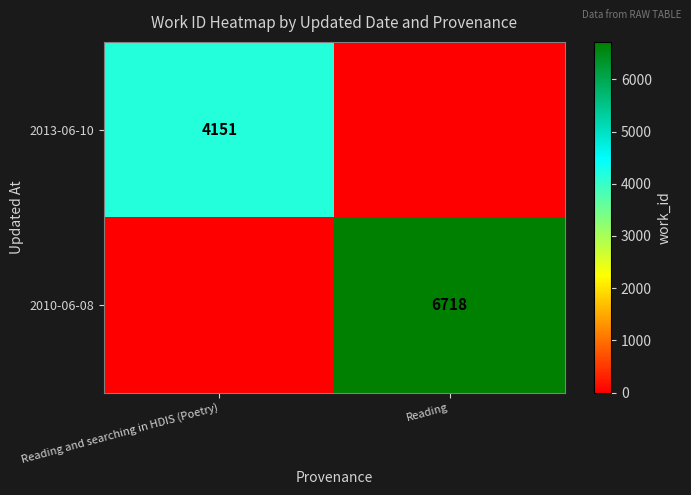

The value of 2010-06-08 at Reading is 10120. True or false?

False